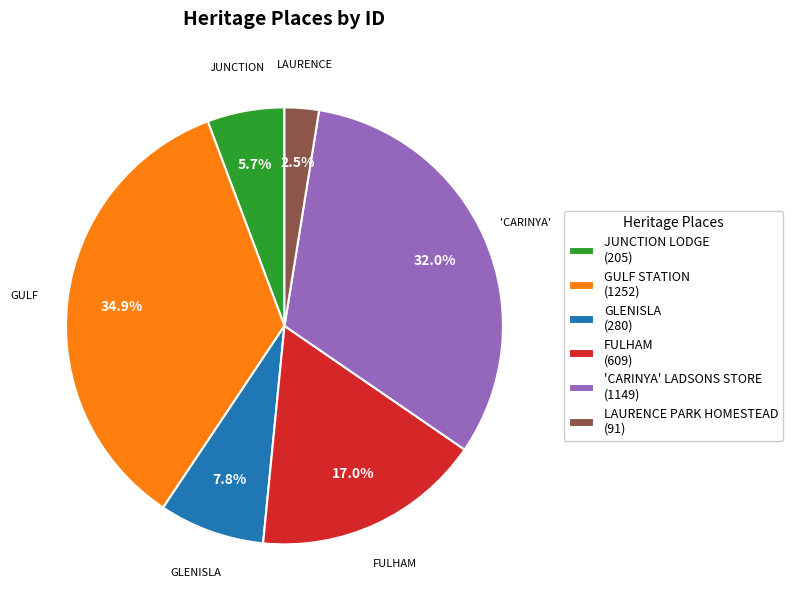

To the nearest percent, what percentage of the pie is GULF STATION?

35%